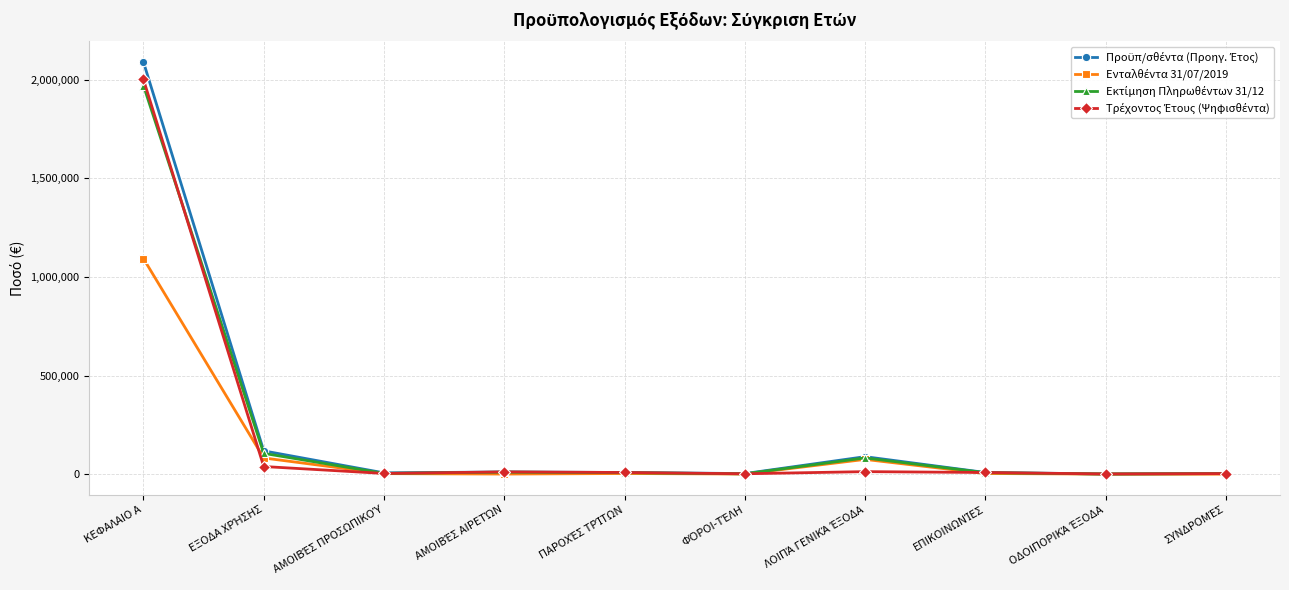

What is the maximum value shown in the chart?

2088781.2